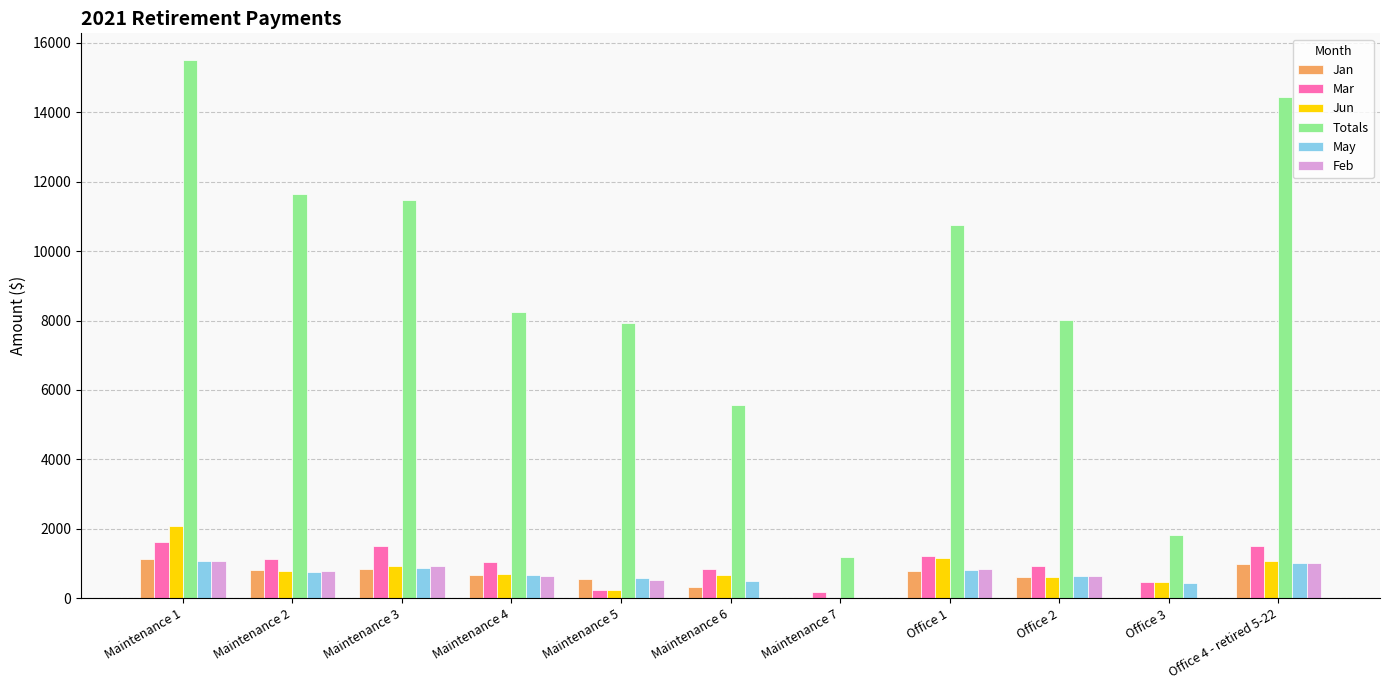

What is the sum of the Jun values at Office 3 and Maintenance 1?

2532.8